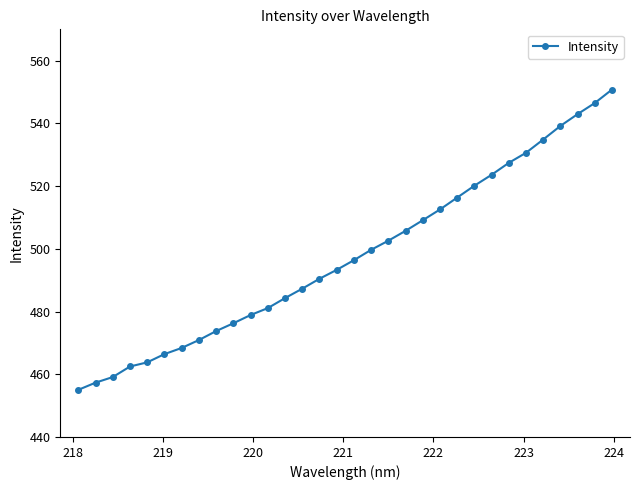

What is the value of the 23rd point from the left?

516.3